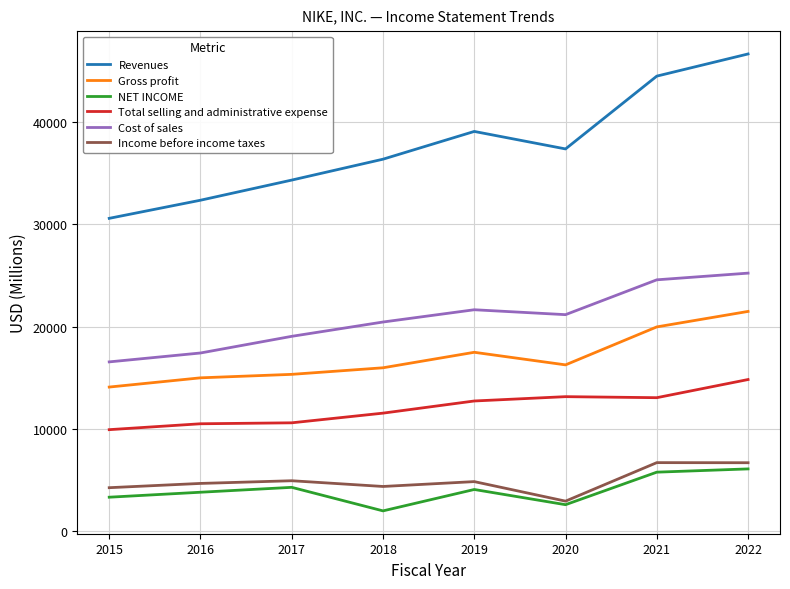

The value of Gross profit at 2022 is 36217. True or false?

False